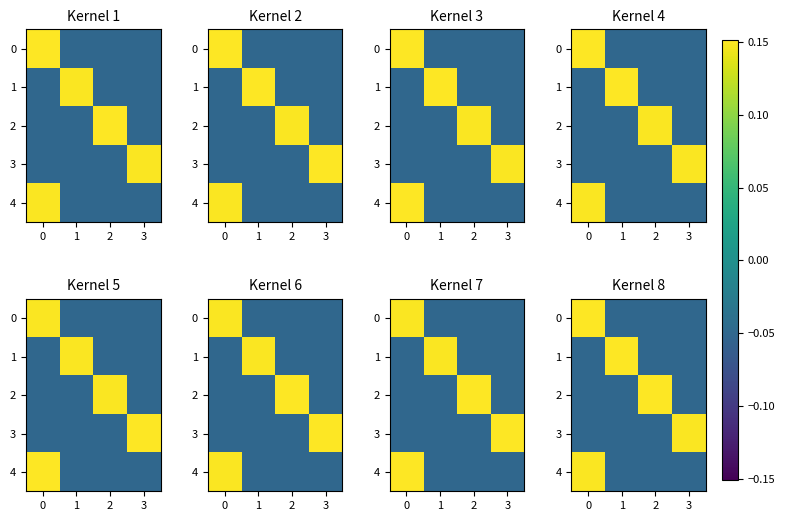

How many distinct data groups are displayed?

5